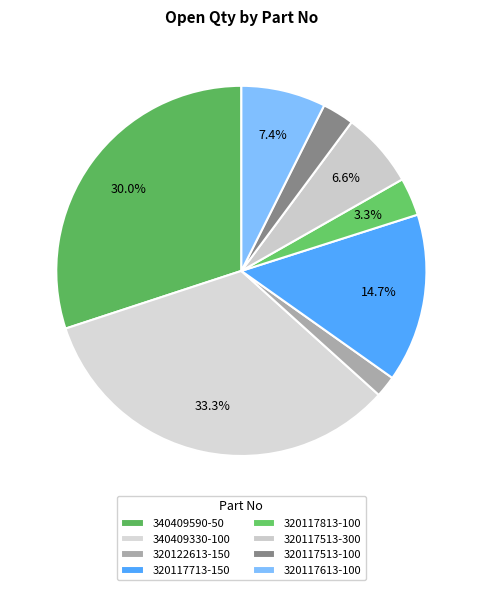

How many slices are in this pie chart?

8